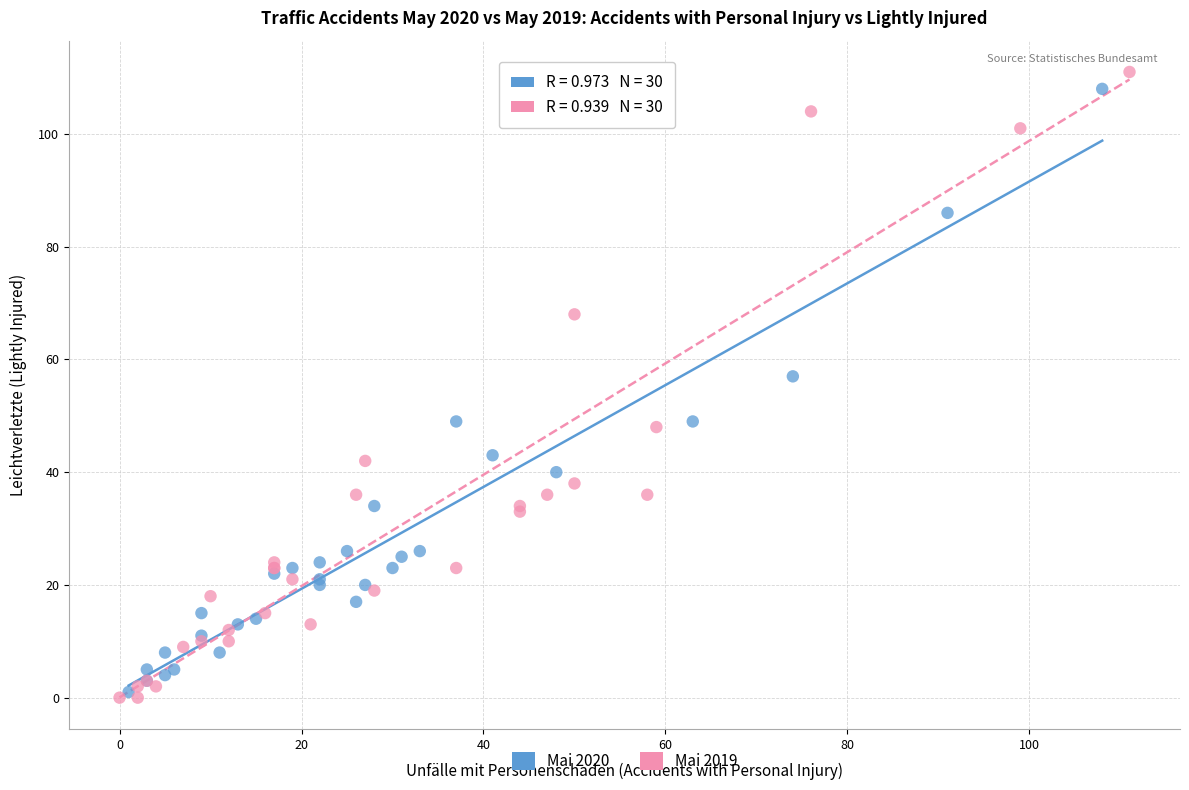

Which series contains the lowest Y value?

Mai 2019